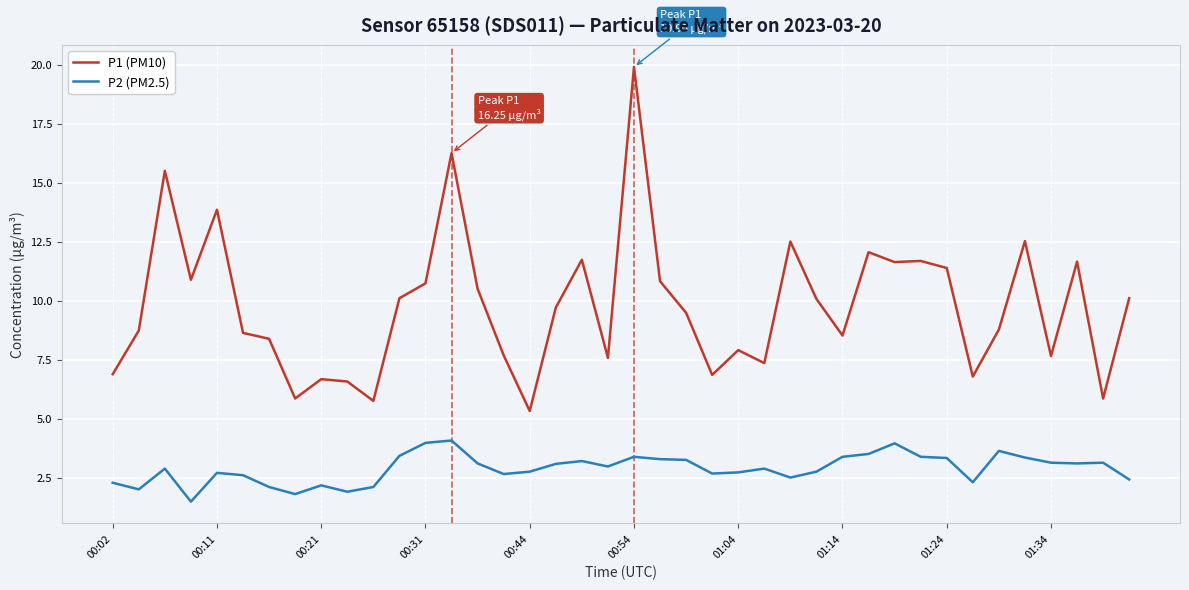

What is the minimum value shown in the chart?

1.5